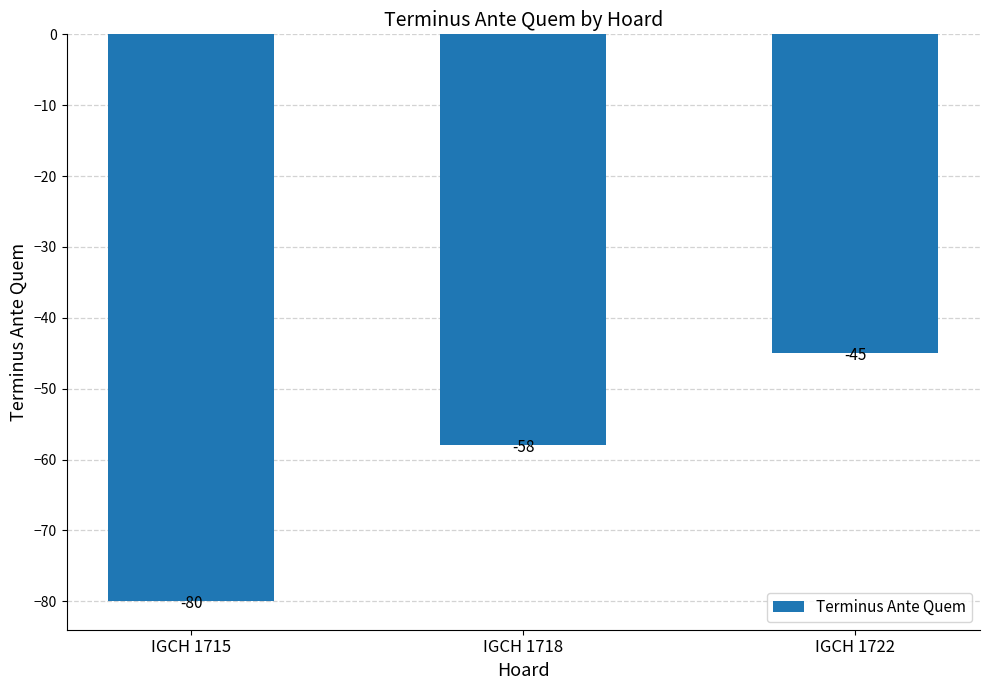

Does the chart contain any negative values?

Yes